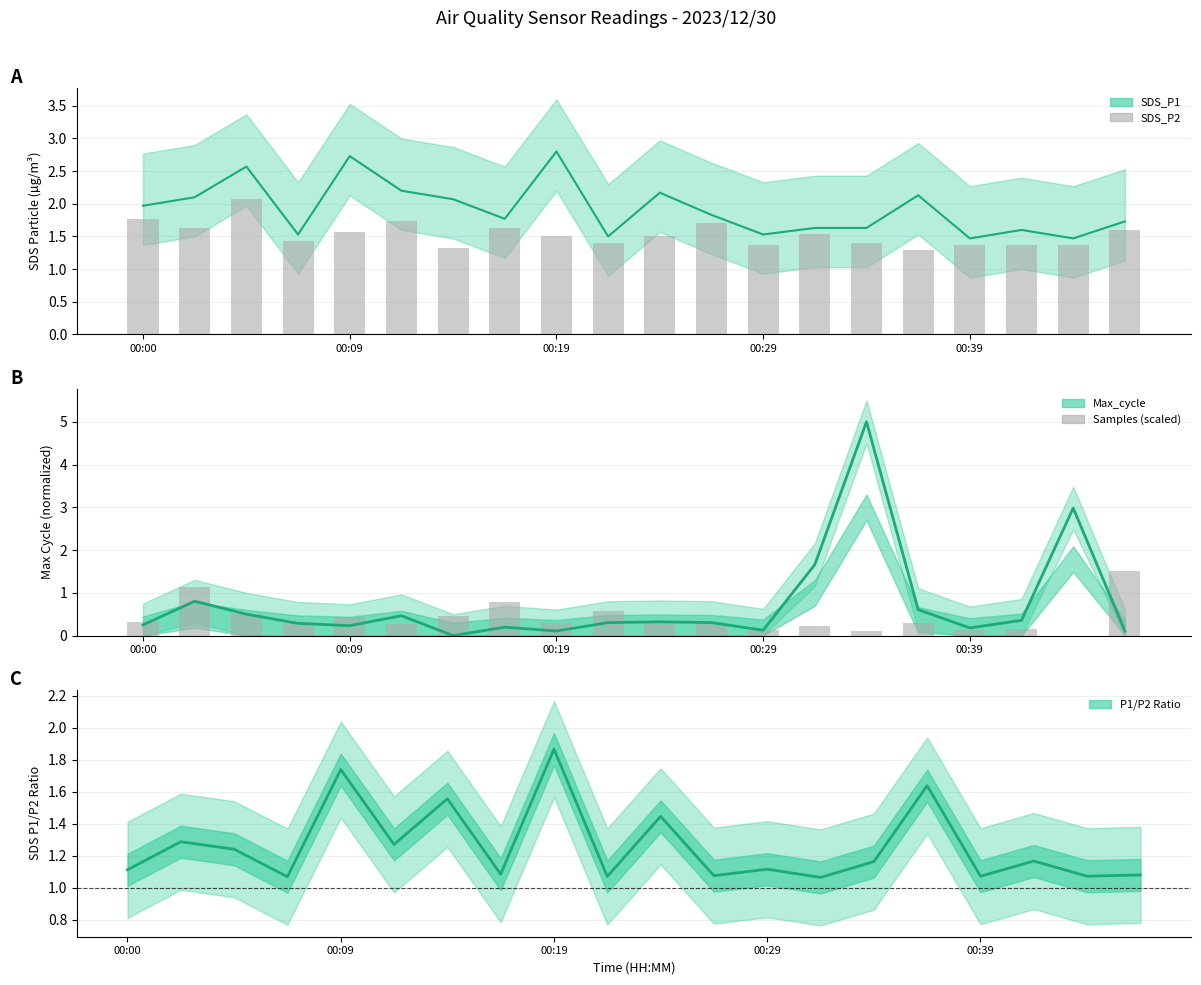

Rank the series at 13 from highest to lowest value.

Max_cycle, SDS_P1 mean, SDS_P2, SDS P1/P2, Samples (scaled)